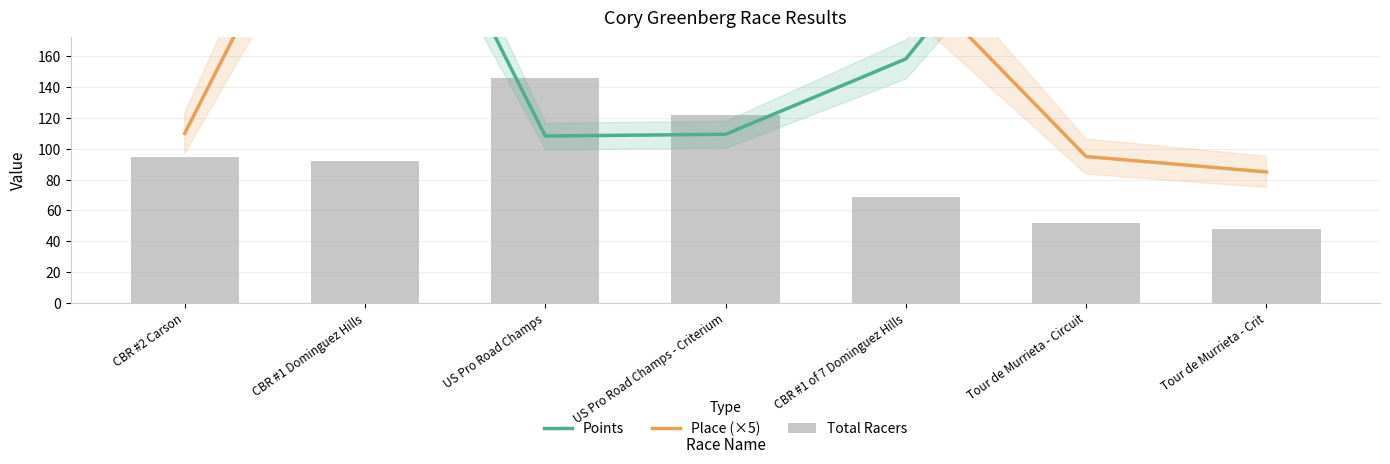

What is the label of the 5th bar from the left?

CBR #1 of 7 Dominguez Hills